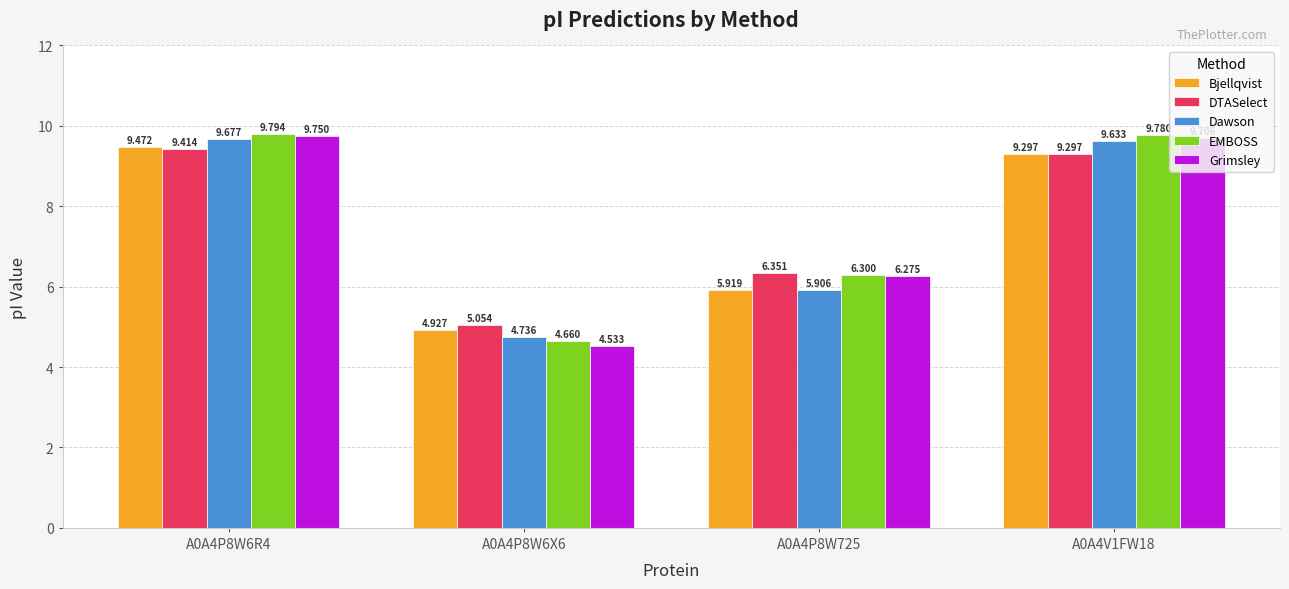

List the series in order of their overall mean, highest first.

EMBOSS, Grimsley, DTASelect, Dawson, Bjellqvist